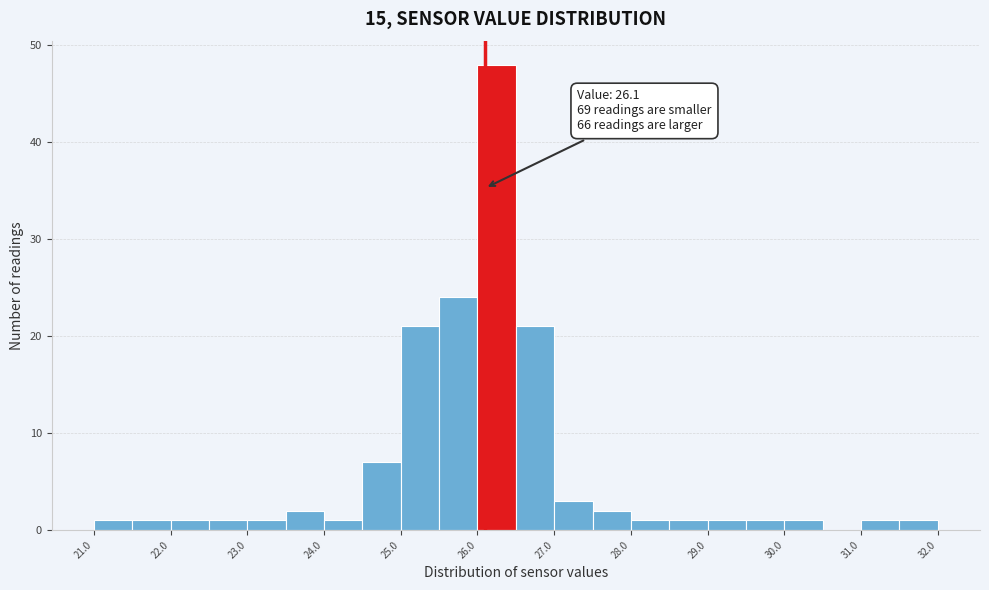

Over which range of the x-axis is the bar tallest?

26.0 to 26.5